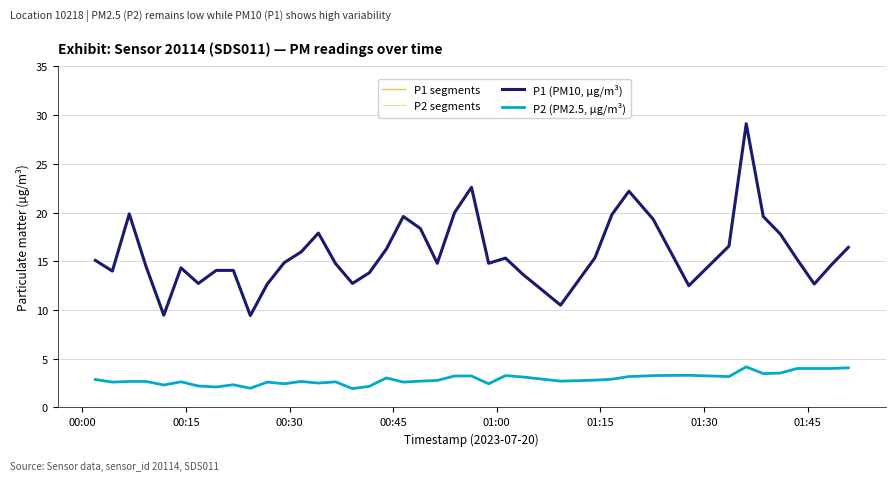

True or false: P2 (PM2.5, µg/m³) and P1 (PM10, µg/m³) intersect in this chart.

False